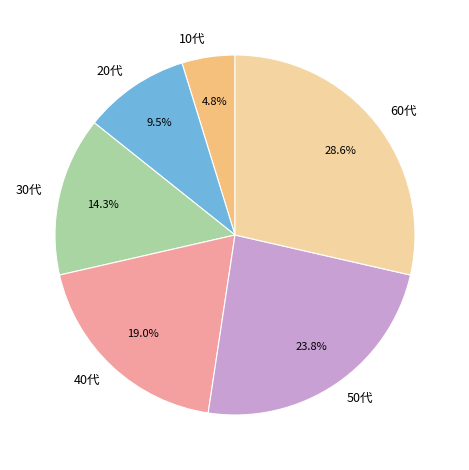

To the nearest percent, what percentage of the pie is 60代?

29%